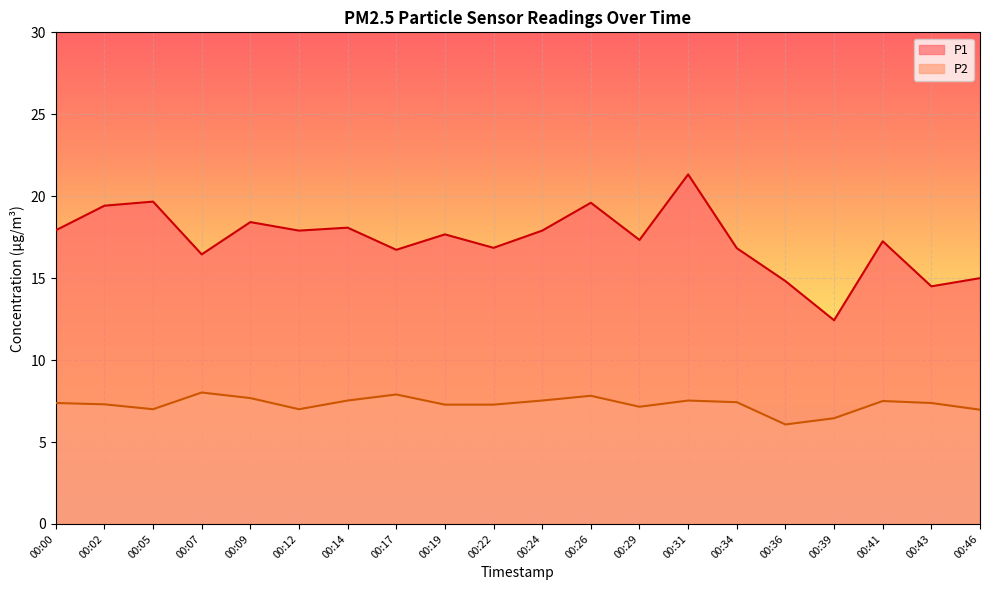

What is the difference between the maximum and minimum values in the P2 series?

1.9